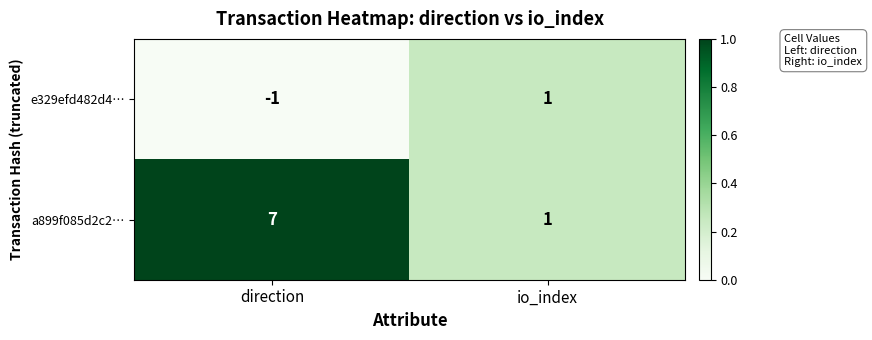

At which category does the chart reach its peak across all series?

direction